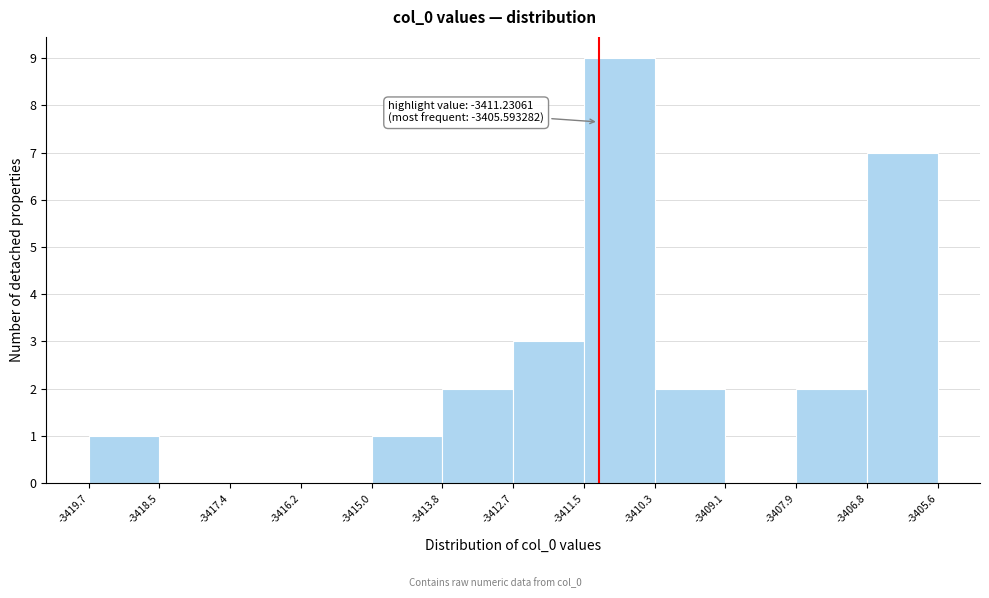

Which range on the x-axis has the tallest bar?

-3411.5 to -3410.3